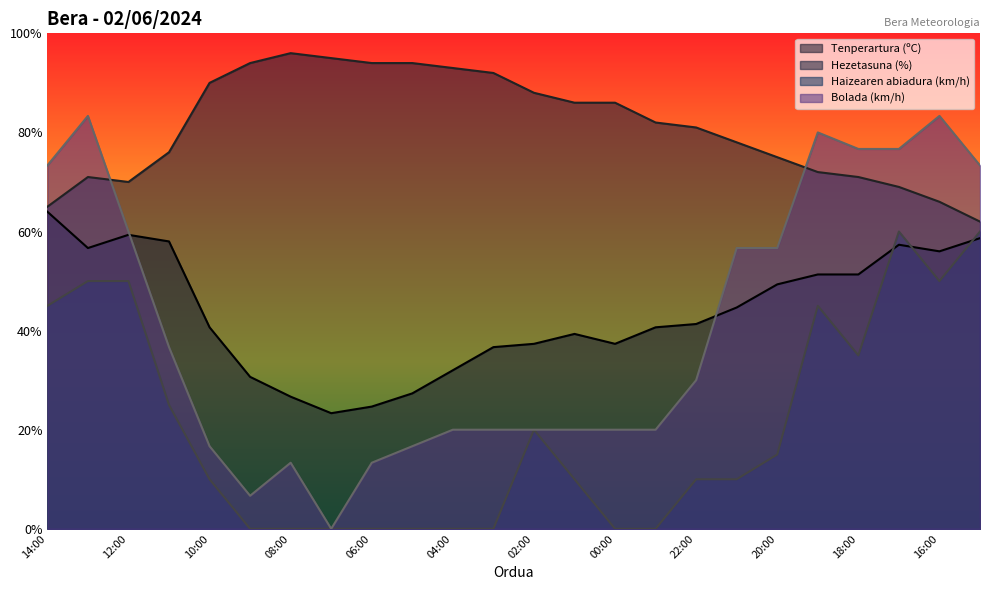

The value of Hezetasuna (%) at 05:00 is 48.2. True or false?

False